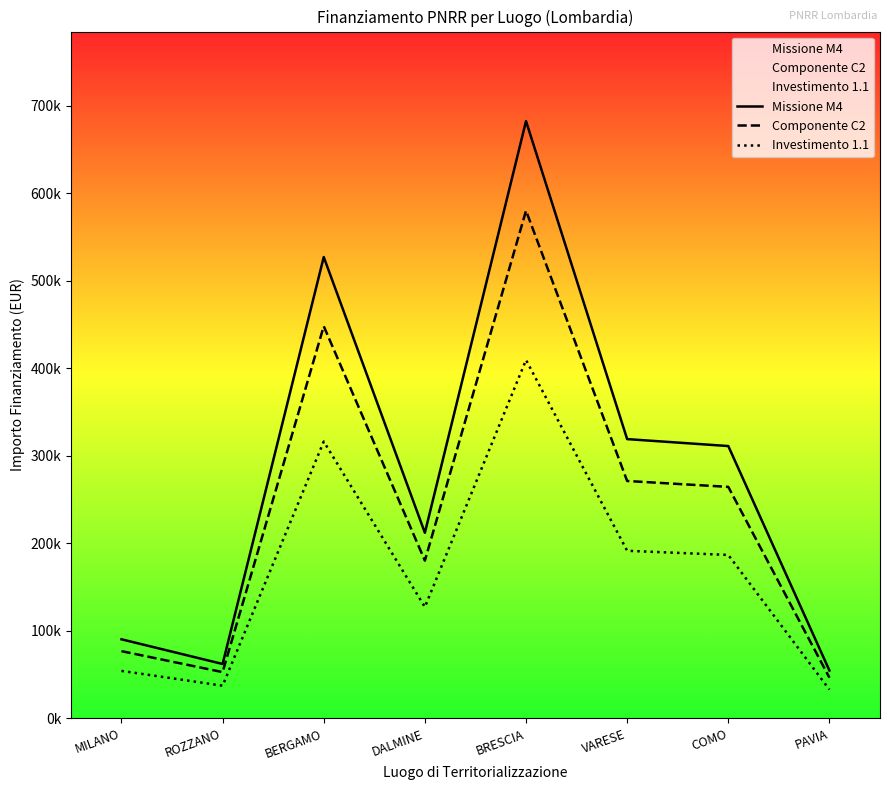

At which category does the chart reach its minimum across all series?

PAVIA